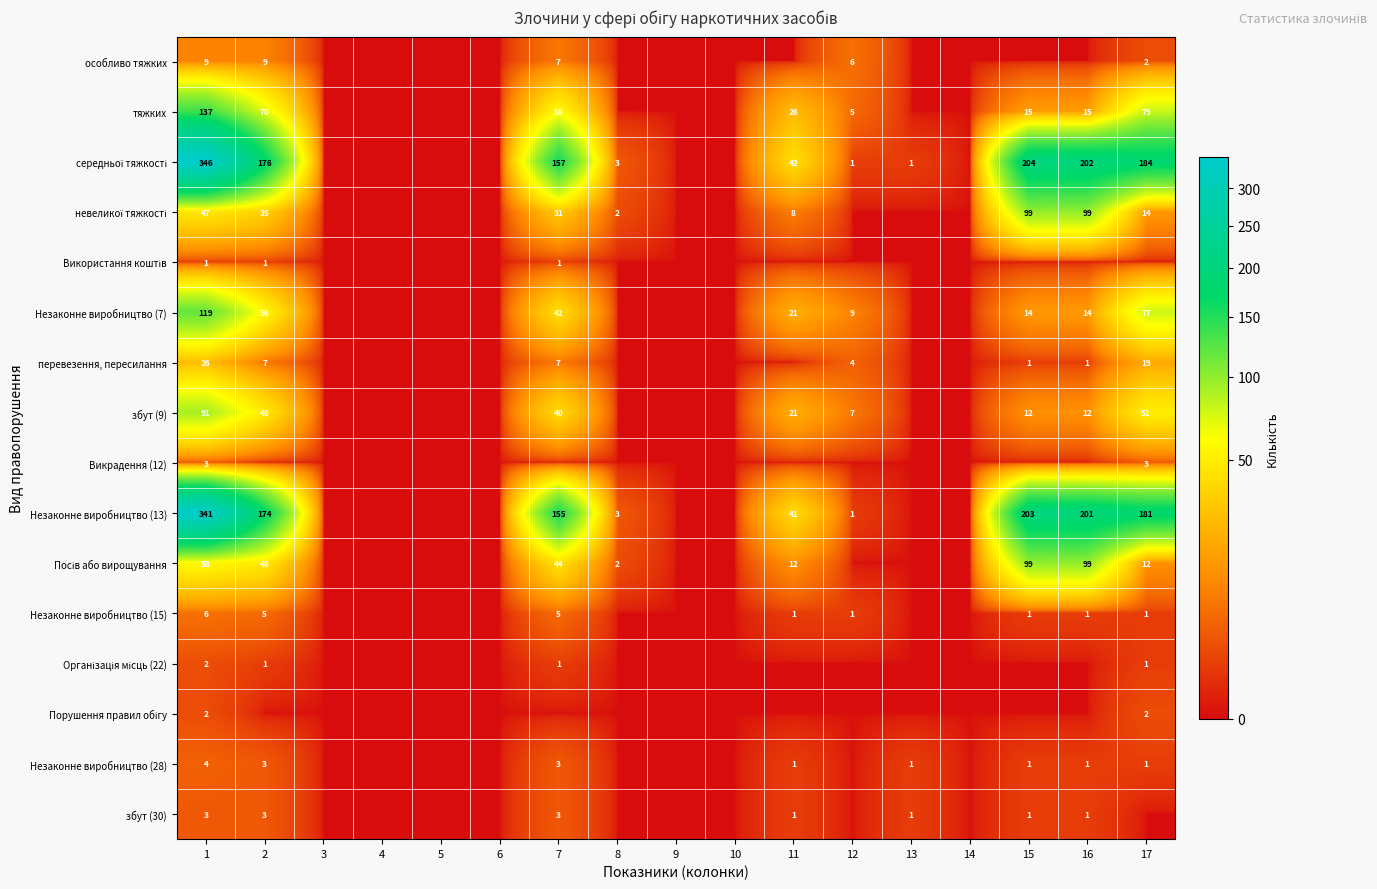

What is the difference between the highest and lowest values at 15?

204